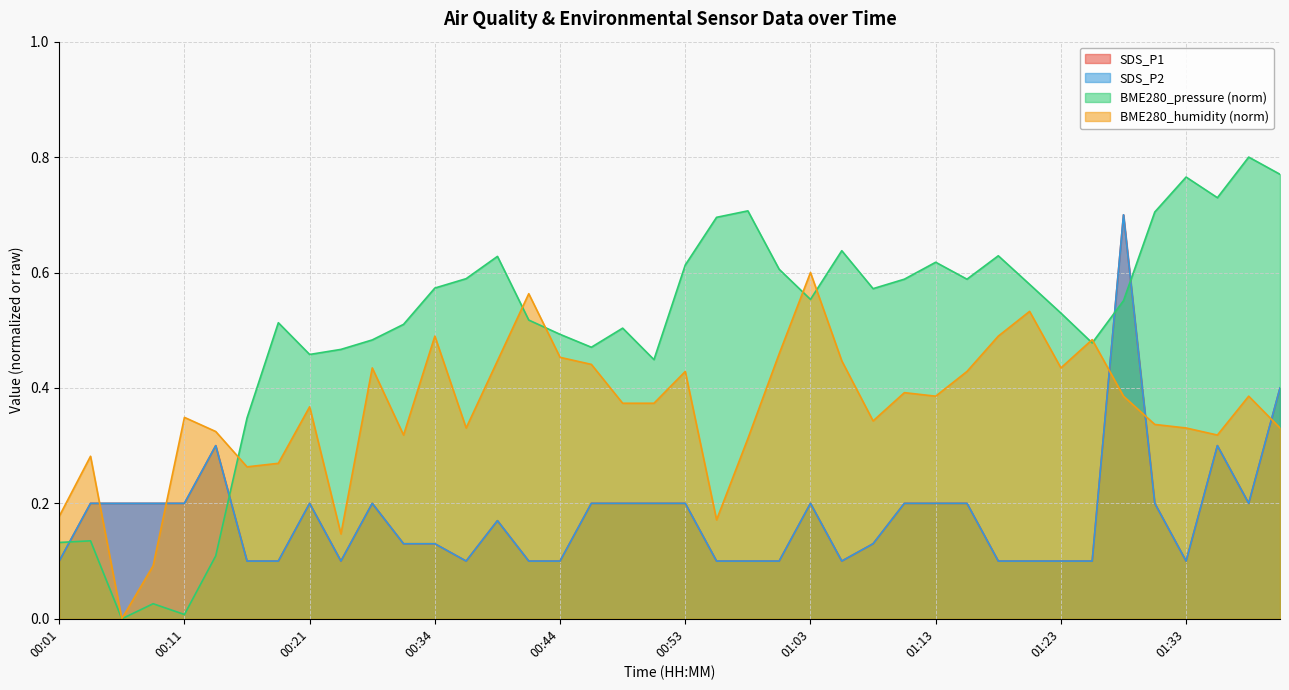

In SDS_P1, how many points are higher than both neighbors (excluding endpoints)?

7